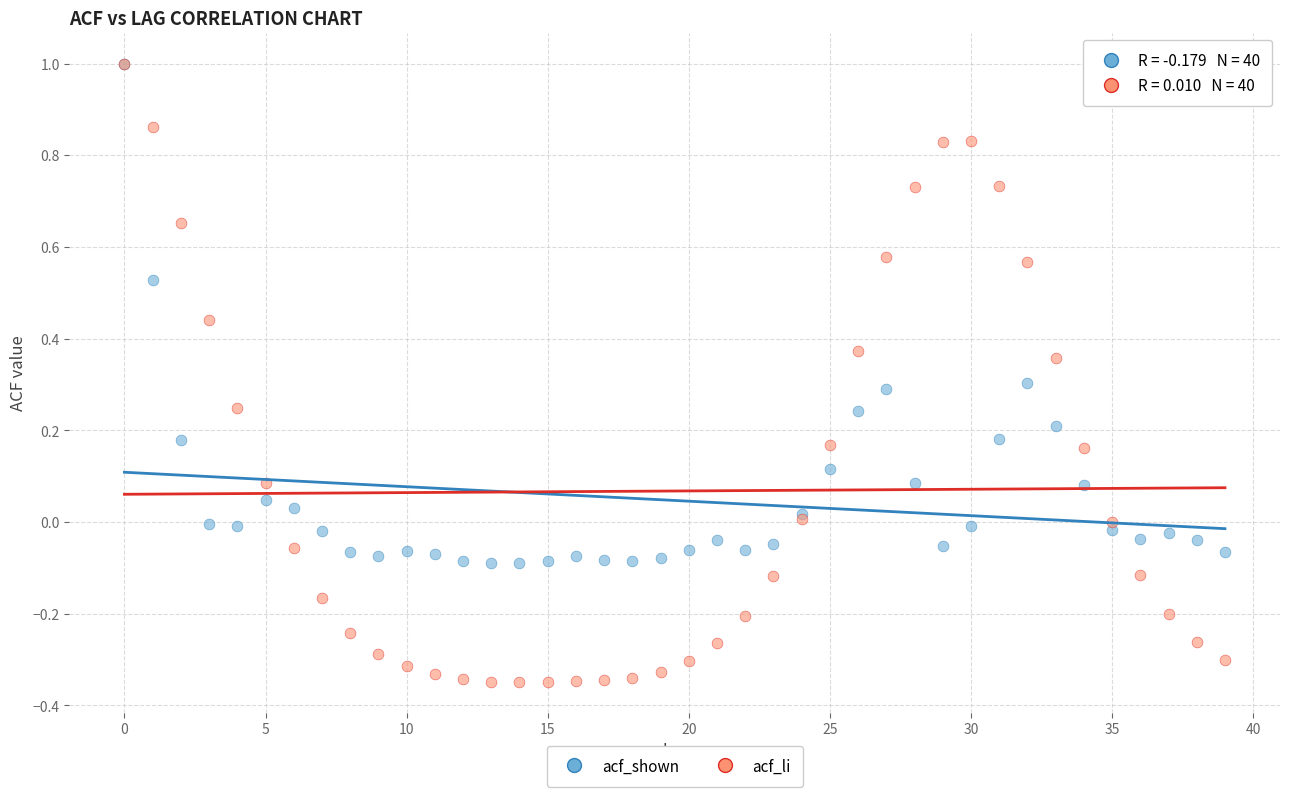

What are all the series names shown in the legend?

acf_shown, acf_li